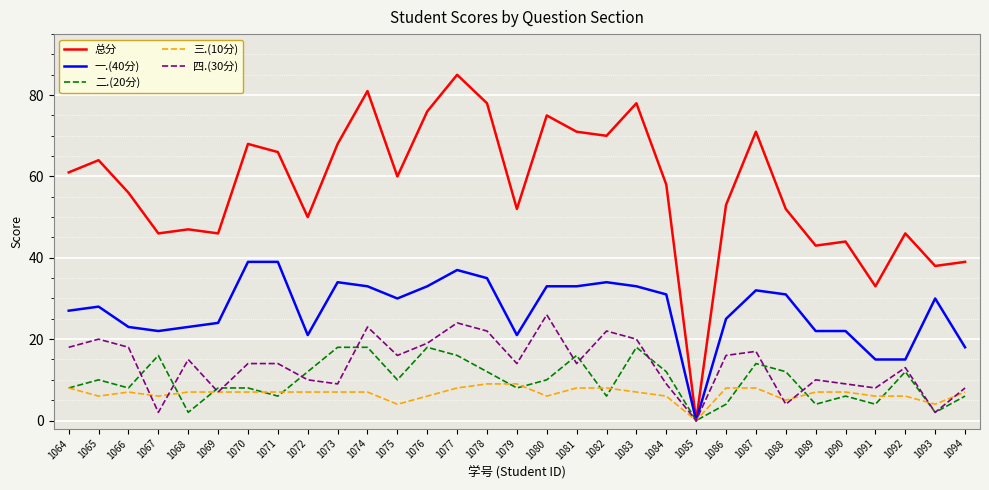

What is the difference between the highest and lowest values at 1093?

36